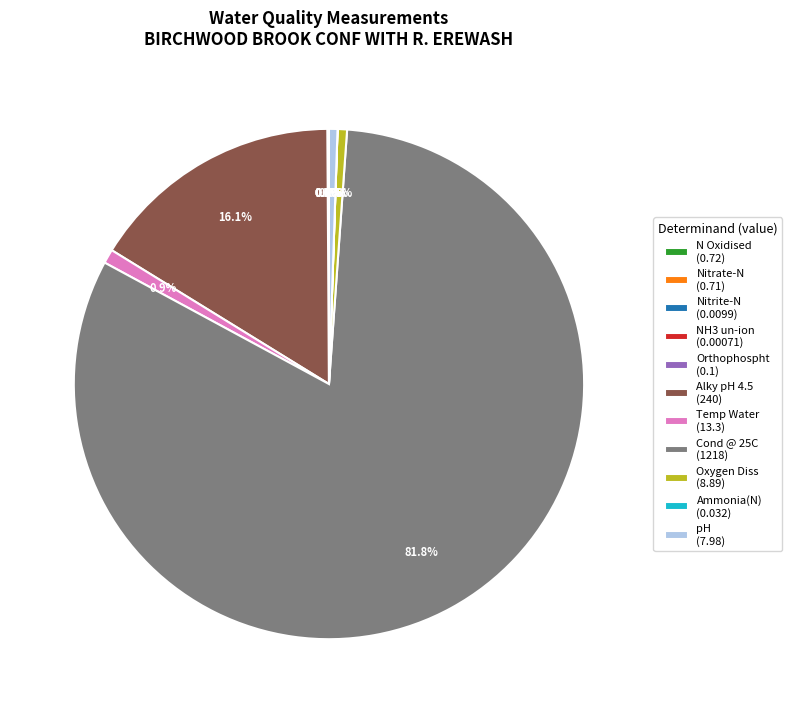

To the nearest percent, what percentage of the pie is Oxygen Diss?

1%